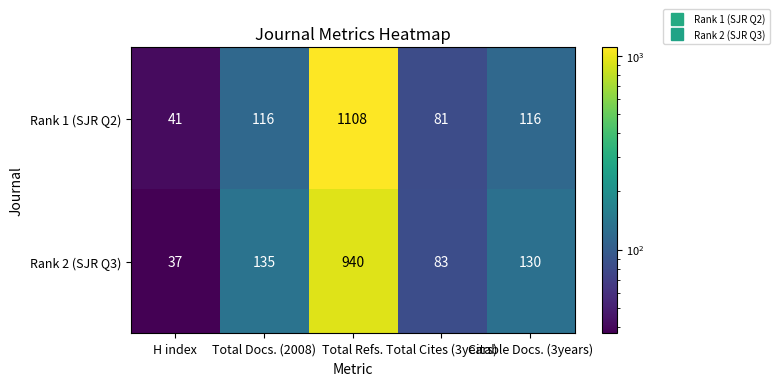

What is the sum of all Rank 1 (SJR Q2) values?

1462